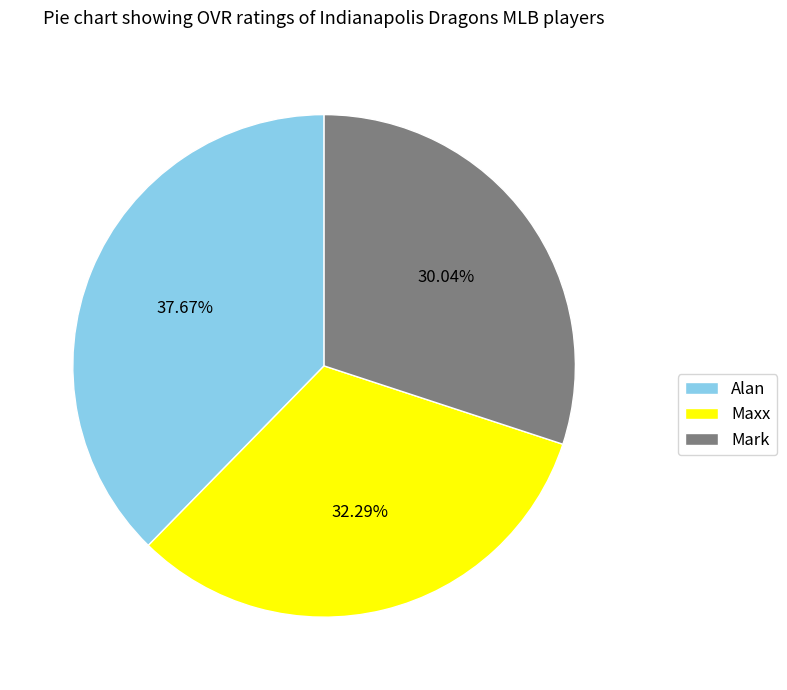

Combined, do Maxx and Mark account for over 50%?

Yes